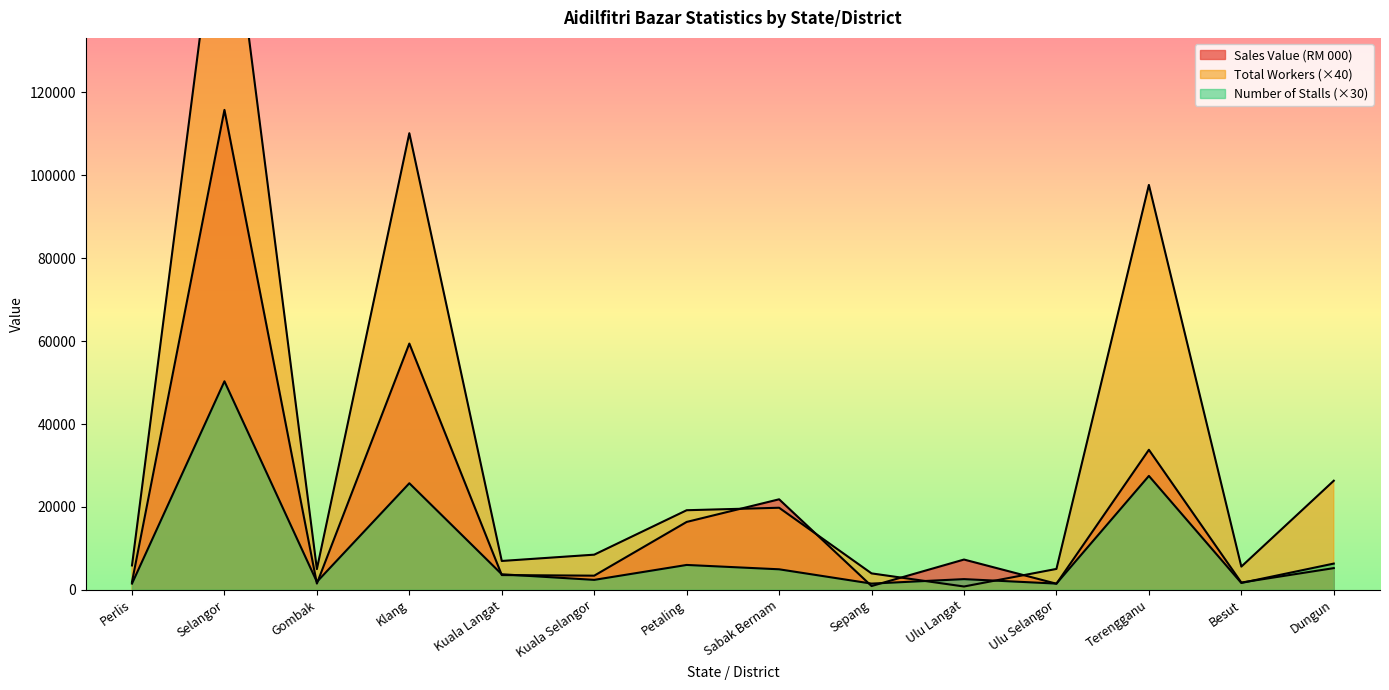

How many data points does each series have?

14